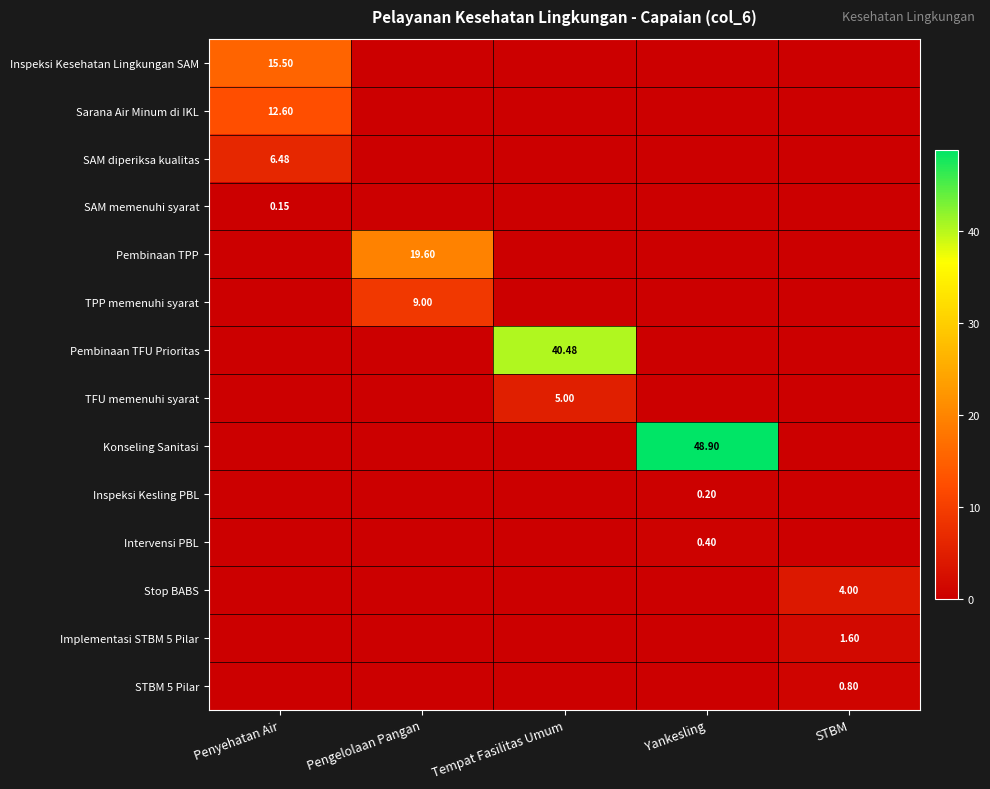

Read the Intervensi PBL value at Yankesling.

0.4